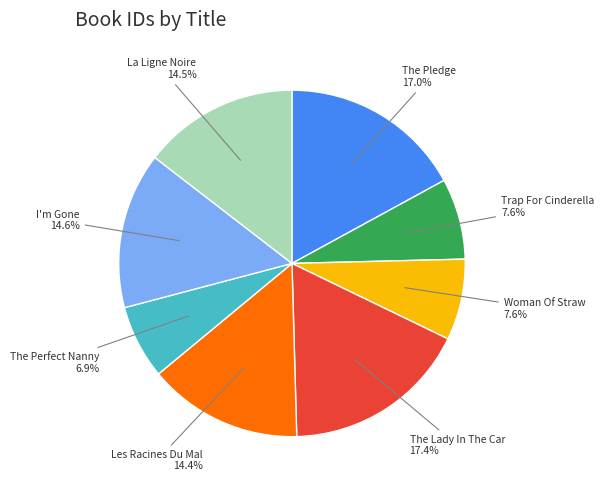

Is it true that The Lady In The Car is 17% of the pie?

True